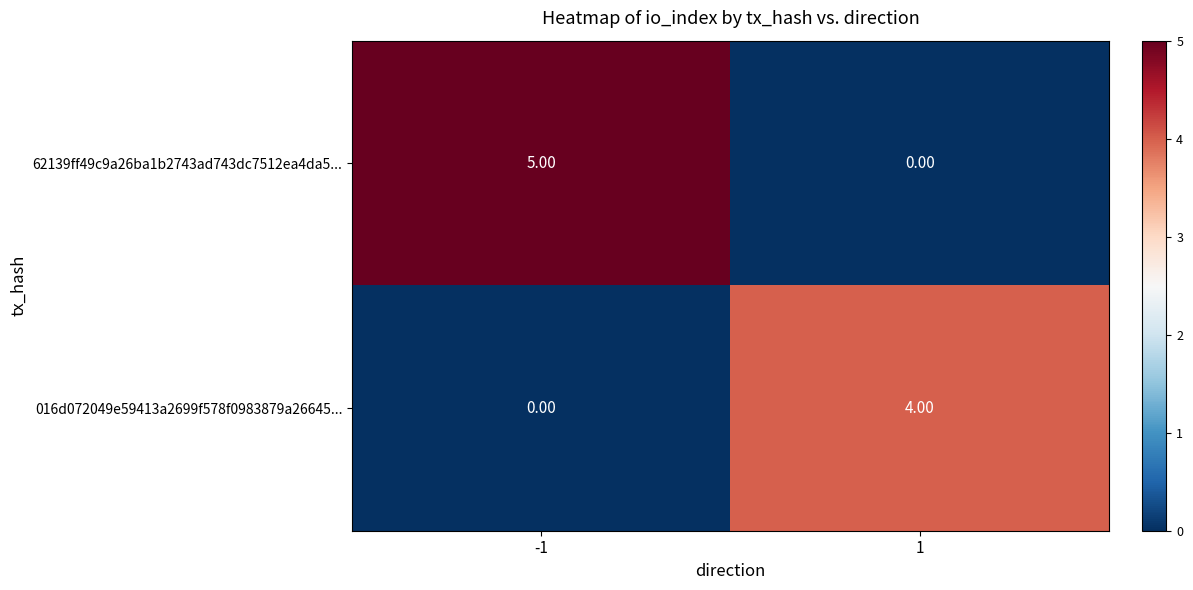

What is the sum of the 016d072049e59413a2699f578f0983879a26645... values at -1 and 1?

4